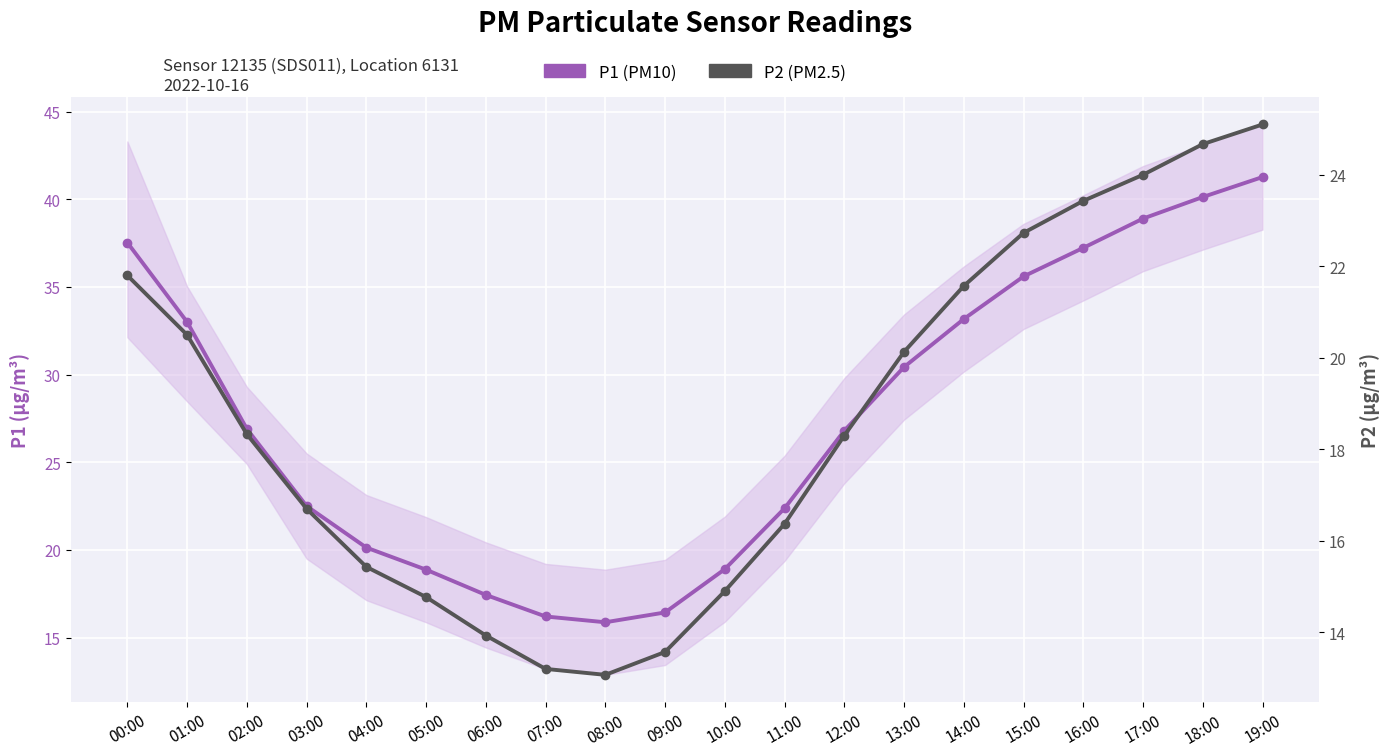

How many distinct data groups are displayed?

2